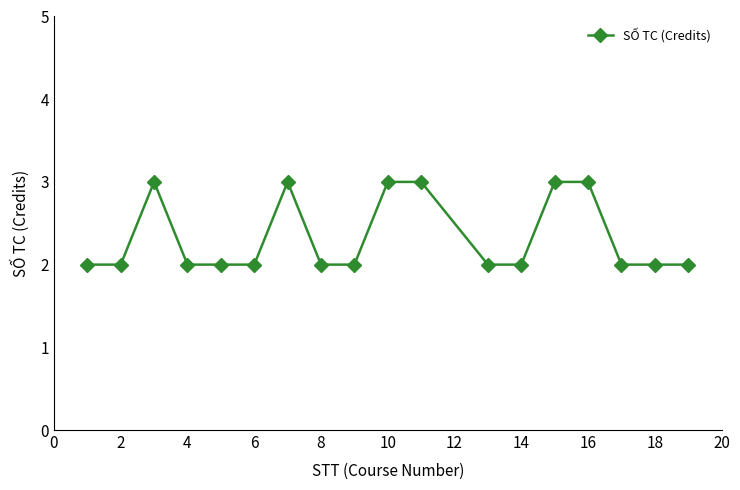

What is the value of the 9th point from the left?

2